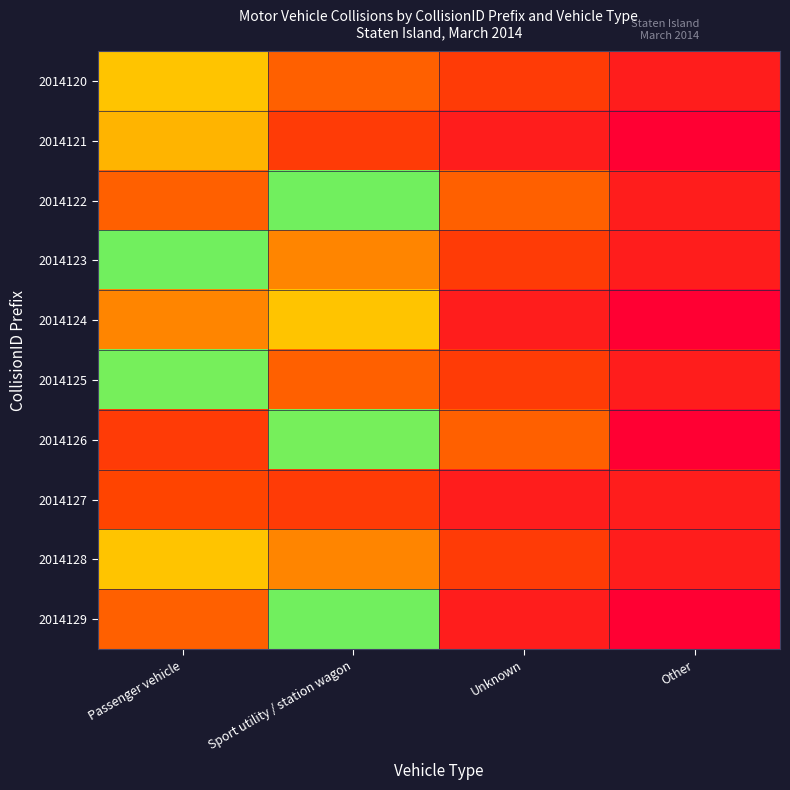

List the series in order of their peak value, highest first.

2014127, 2014121, 2014125, 2014126, 2014122, 2014123, 2014129, 2014120, 2014124, 2014128